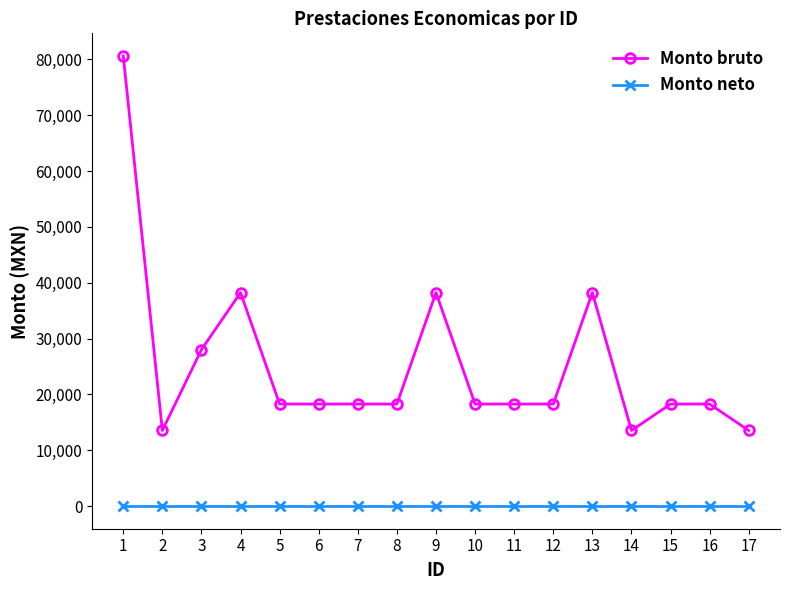

List the series in order of their overall mean, highest first.

Monto bruto, Monto neto